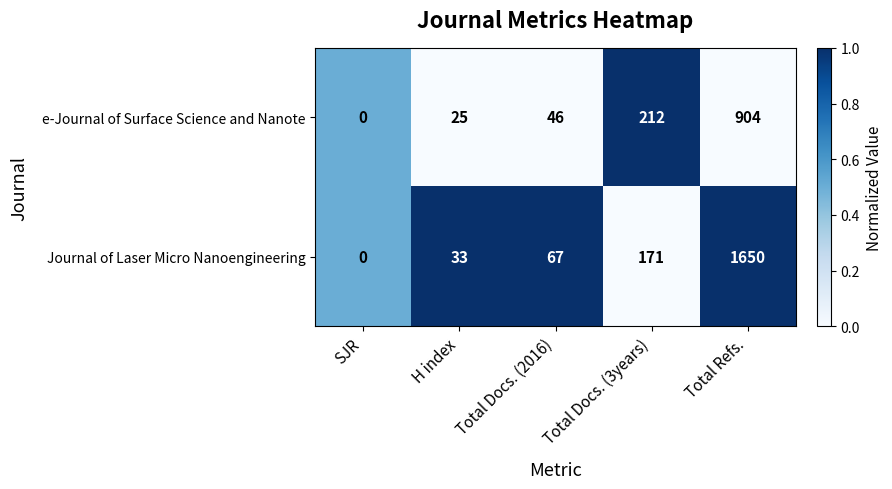

Which category has the highest value across all series?

Total Refs.